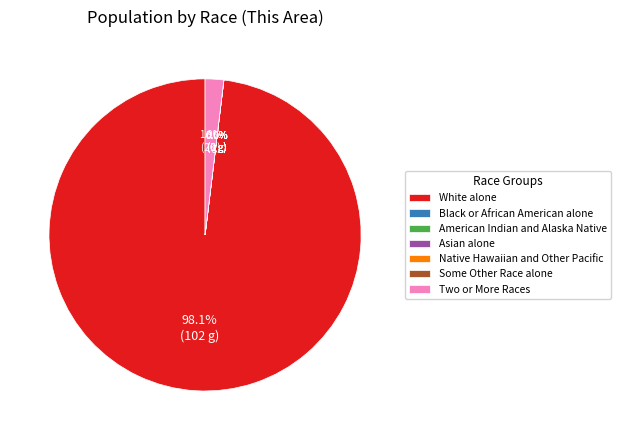

Rank the categories by value from highest to lowest.

White alone, Two or More Races, Black or African American alone, American Indian and Alaska Native, Asian alone, Native Hawaiian and Other Pacific, Some Other Race alone